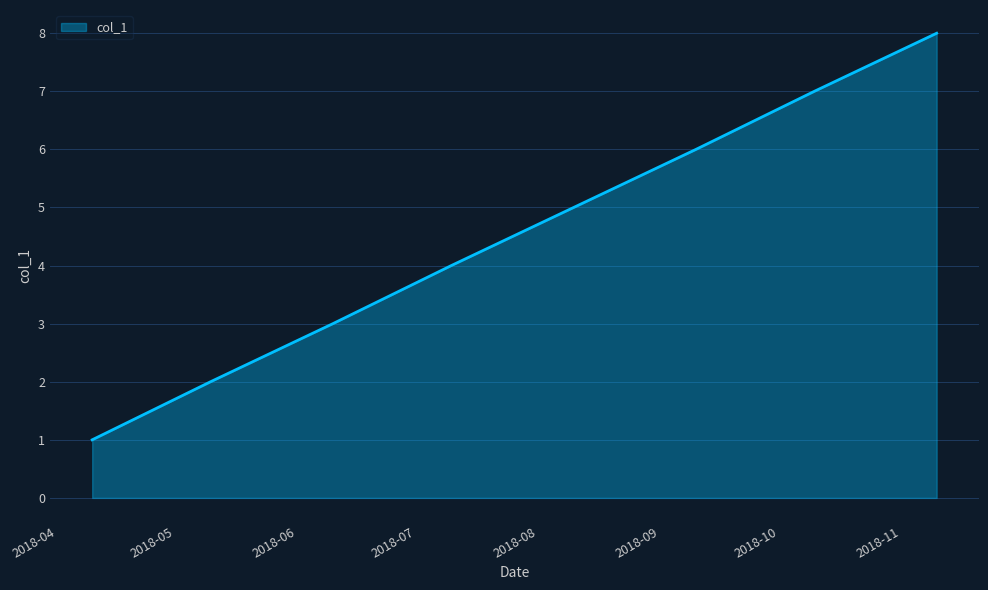

What is the difference between the maximum and second lowest values?

6